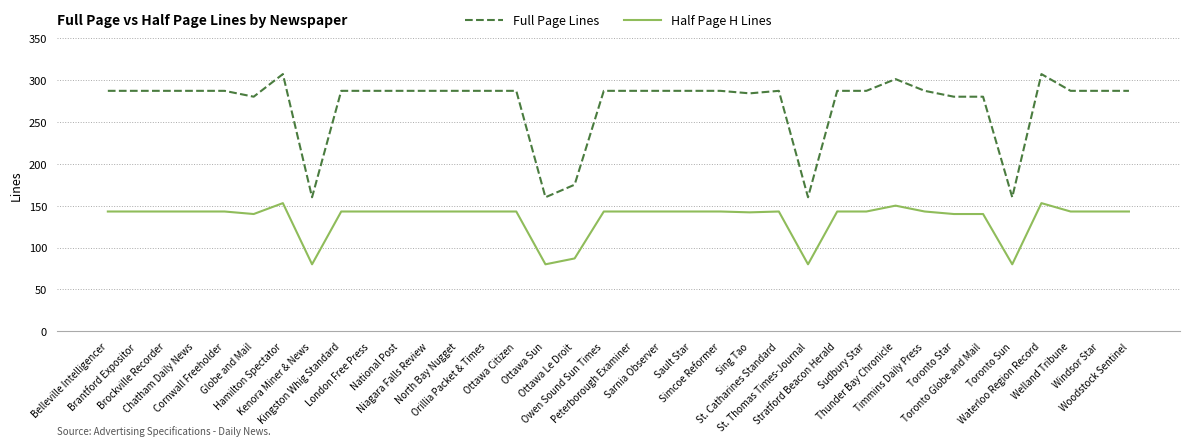

Is the value of Half Page H Lines at Toronto Sun greater than the value of Full Page Lines at Simcoe Reformer?

No